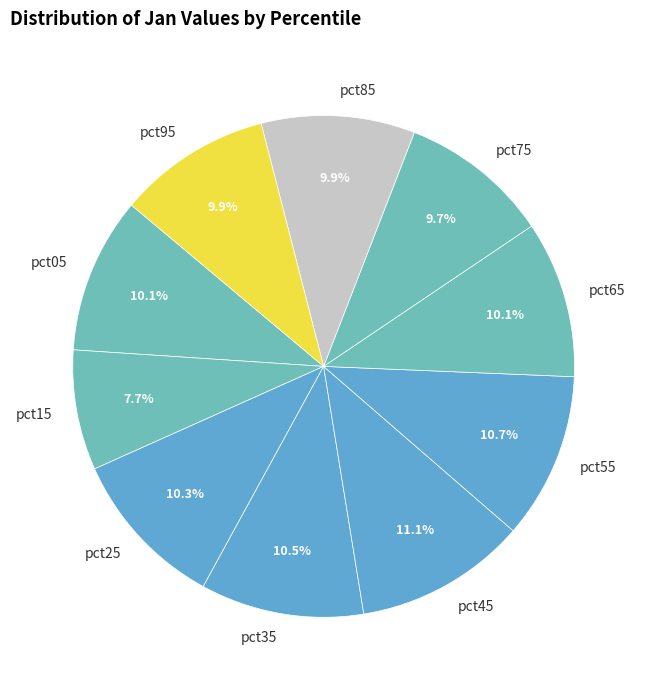

Is pct55 the majority of the pie?

No